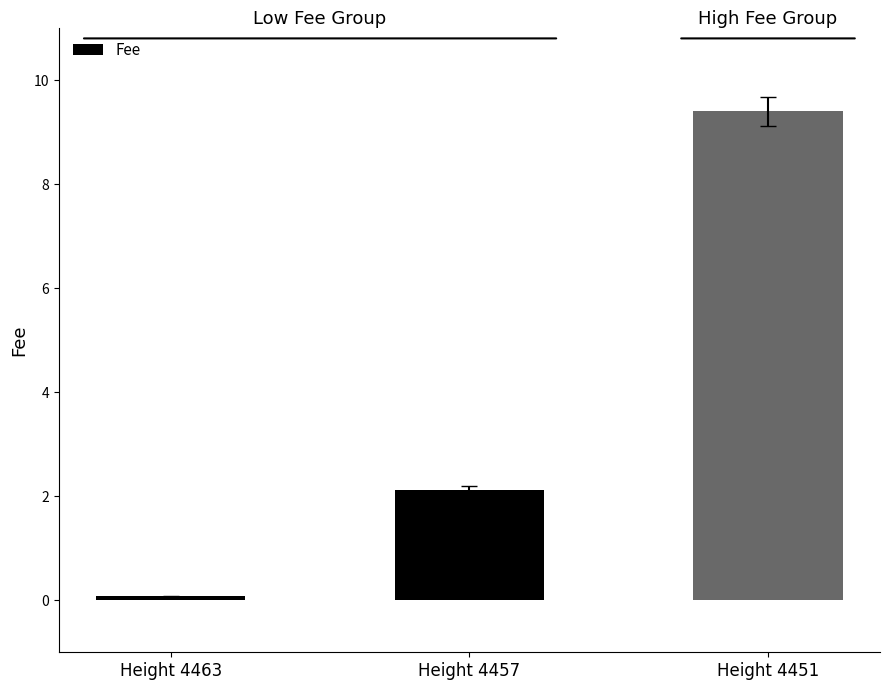

What is the smallest value displayed?

0.1